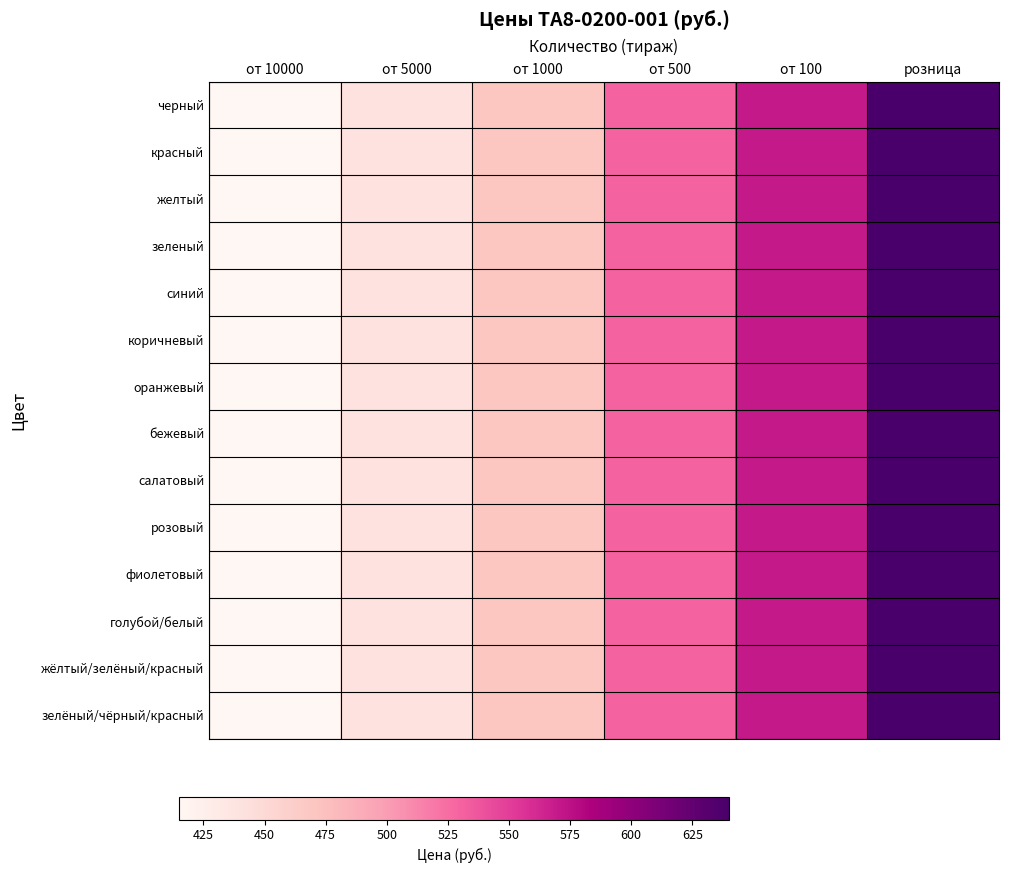

Which series has the largest total across all categories?

черный